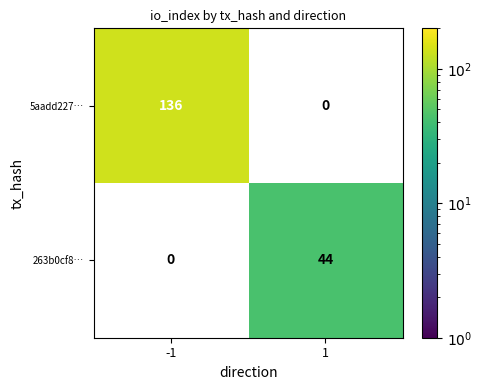

What is the greatest value displayed?

136.0